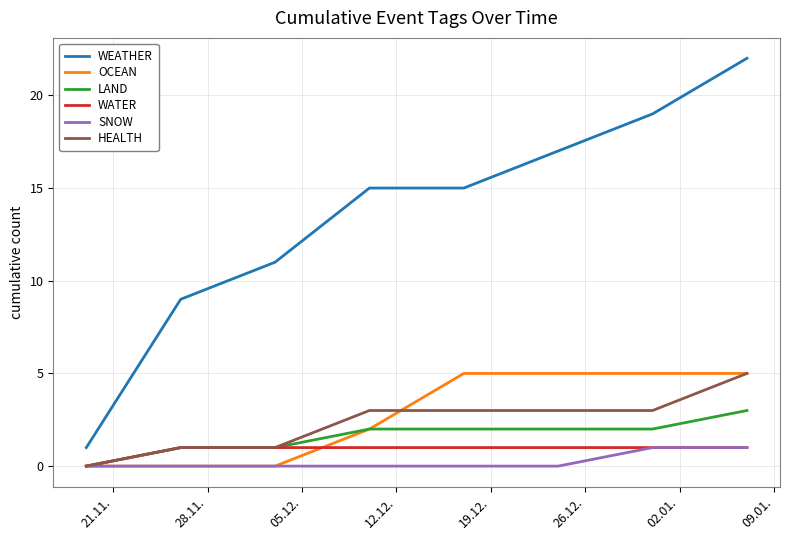

Count the WATER values in the range 1 to 2.

7